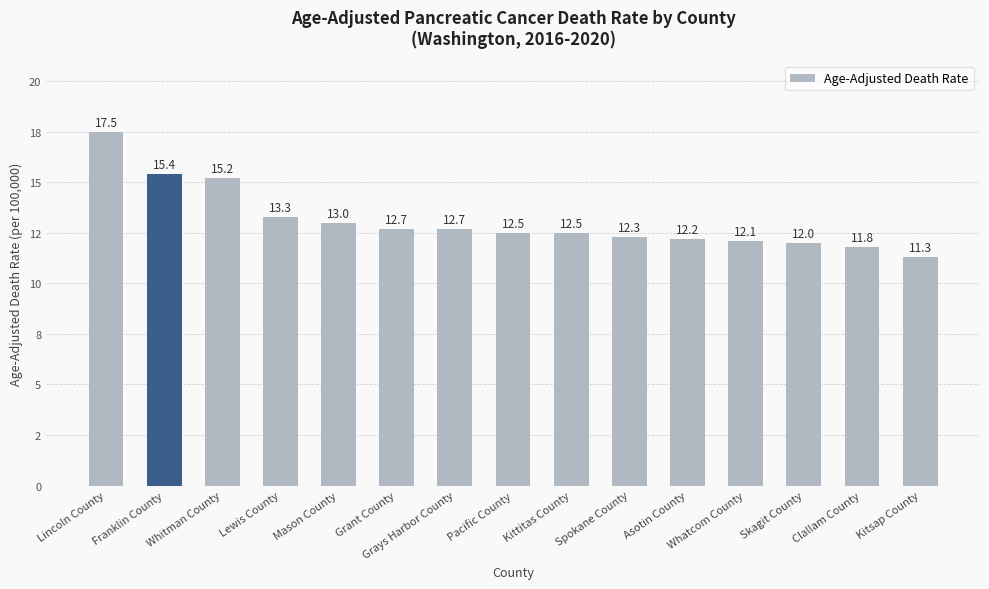

Rank the categories by value from highest to lowest.

Lincoln County, Franklin County, Whitman County, Lewis County, Mason County, Grant County, Grays Harbor County, Pacific County, Kittitas County, Spokane County, Asotin County, Whatcom County, Skagit County, Clallam County, Kitsap County